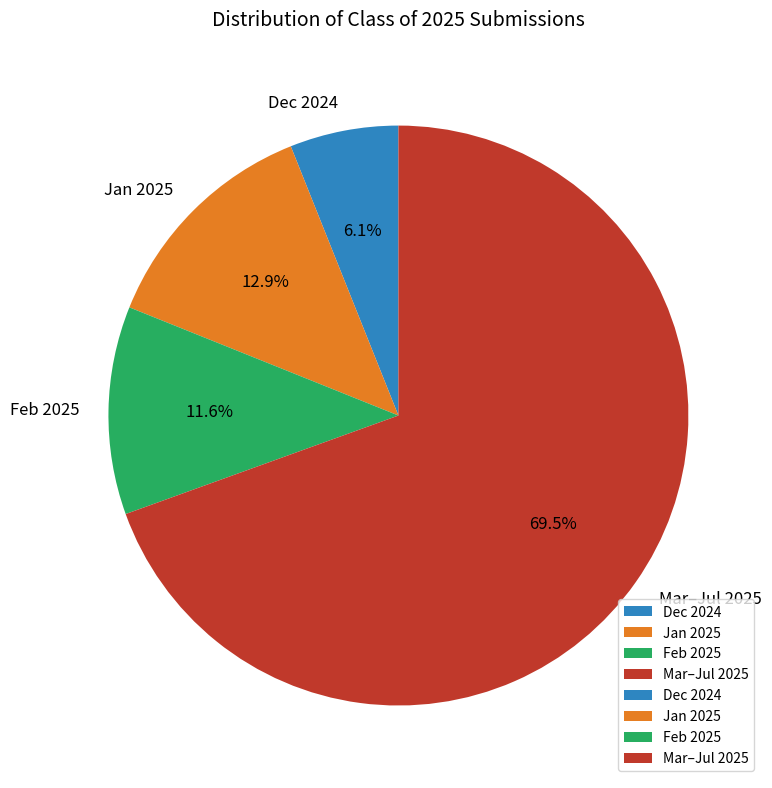

What is the ratio of the value at Mar–Jul 2025 to the value at Feb 2025?

6.0